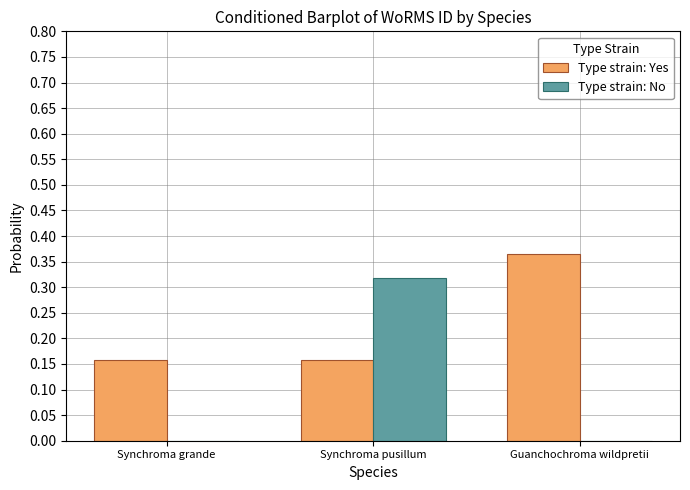

Which series changed the most between Synchroma grande and Synchroma pusillum?

Type strain: No